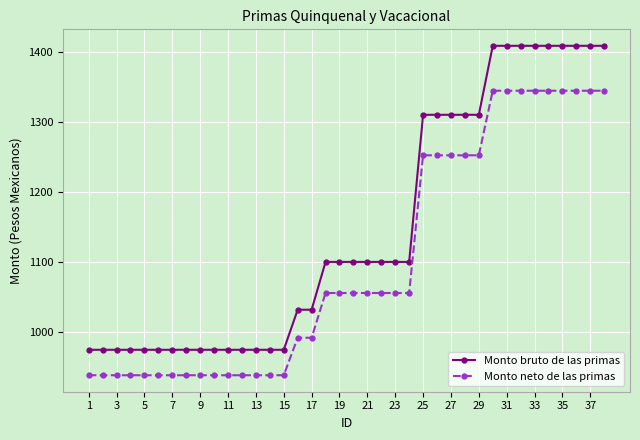

What is the value of the Monto bruto de las primas point at the 36th from the left?

1409.1